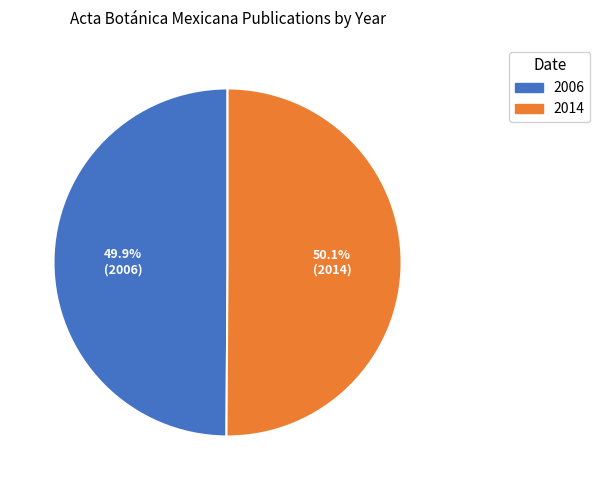

Combined, do 2014 and 2006 account for over 50%?

Yes